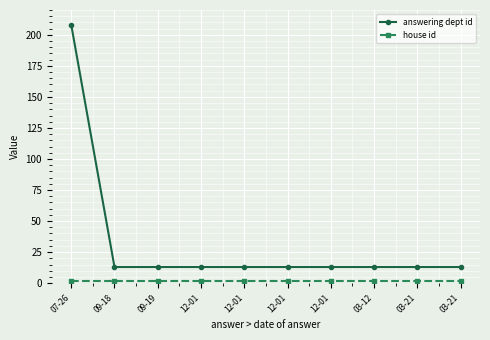

How many lines are shown in the chart?

2